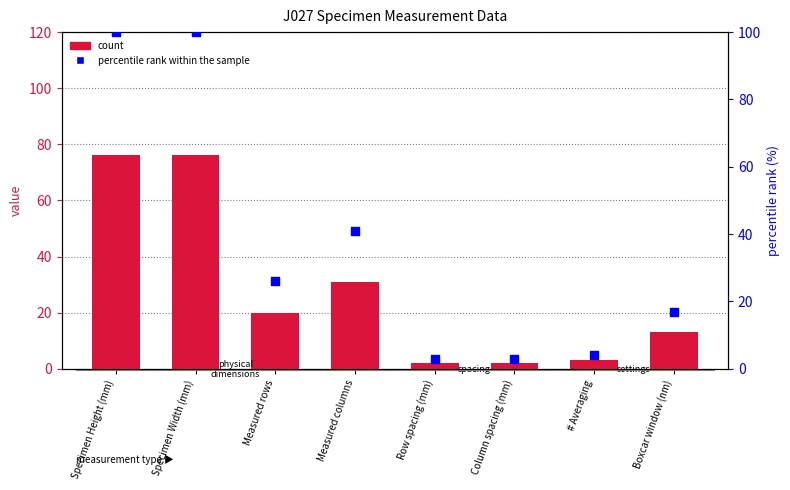

Which series contains the highest Y value?

percentile rank within the sample